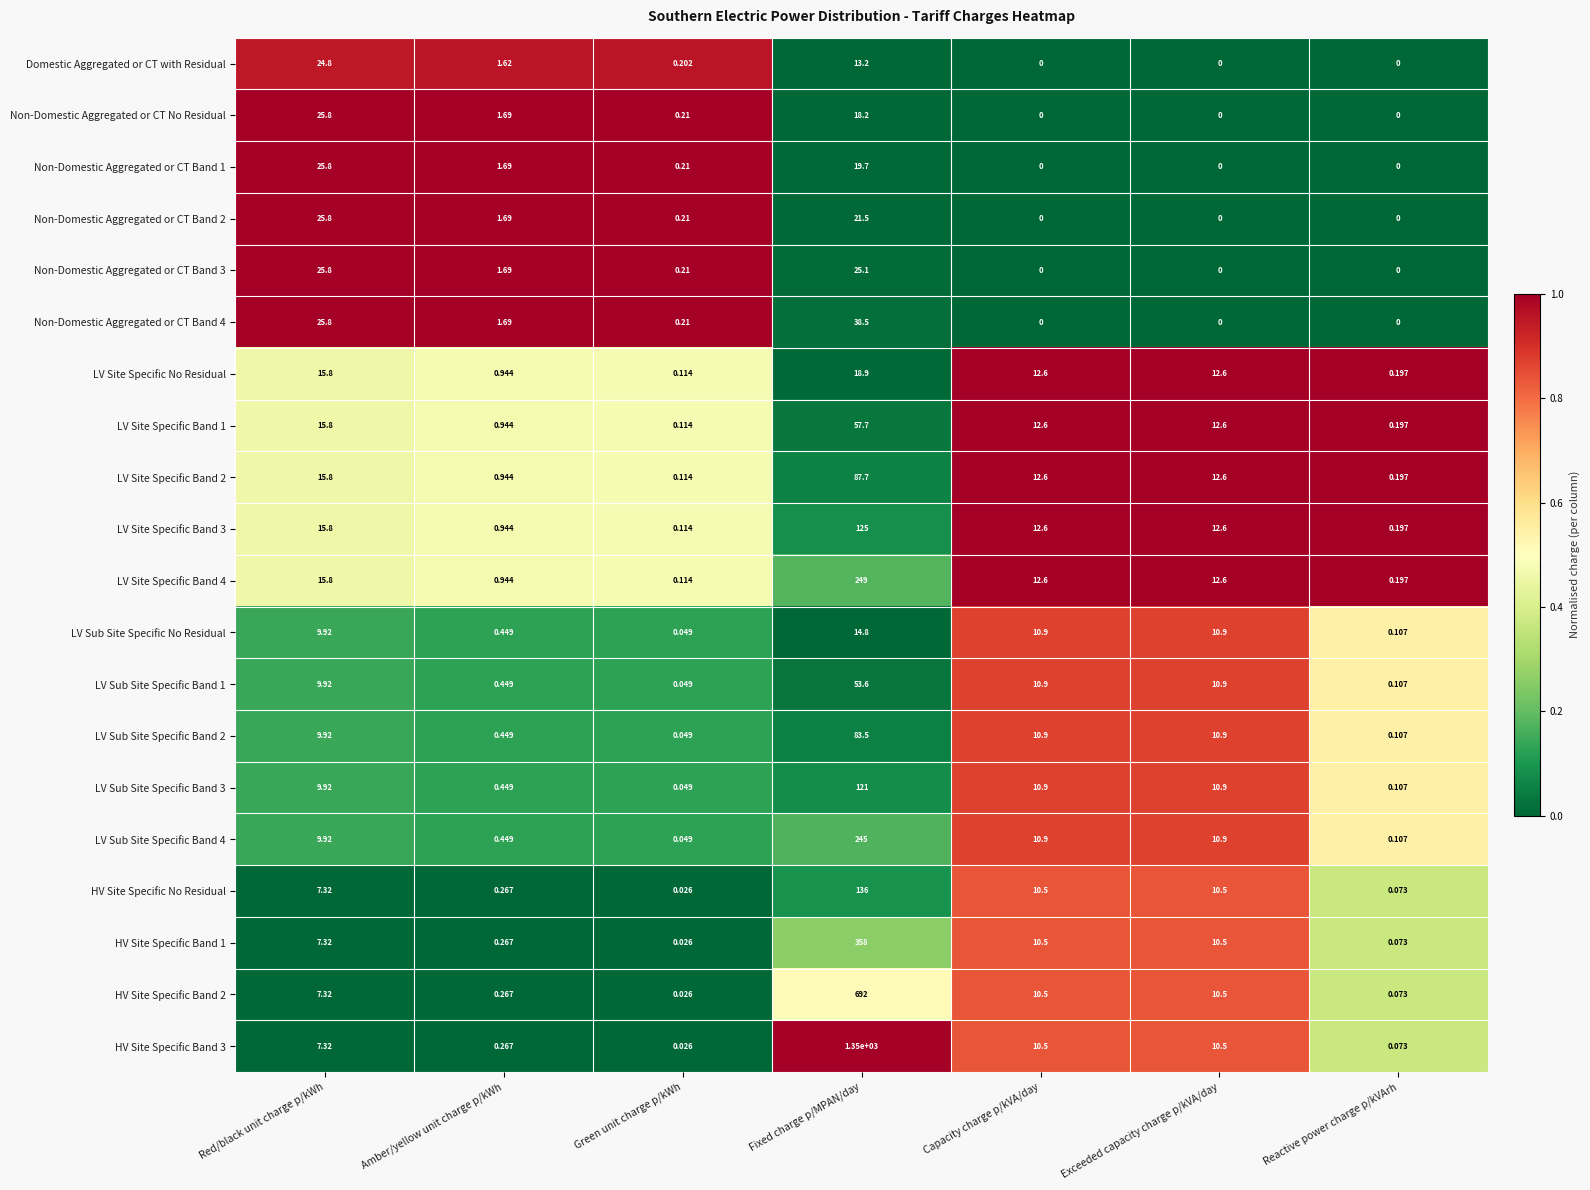

At which category is the sum across all series the highest?

Fixed charge p/MPAN/day